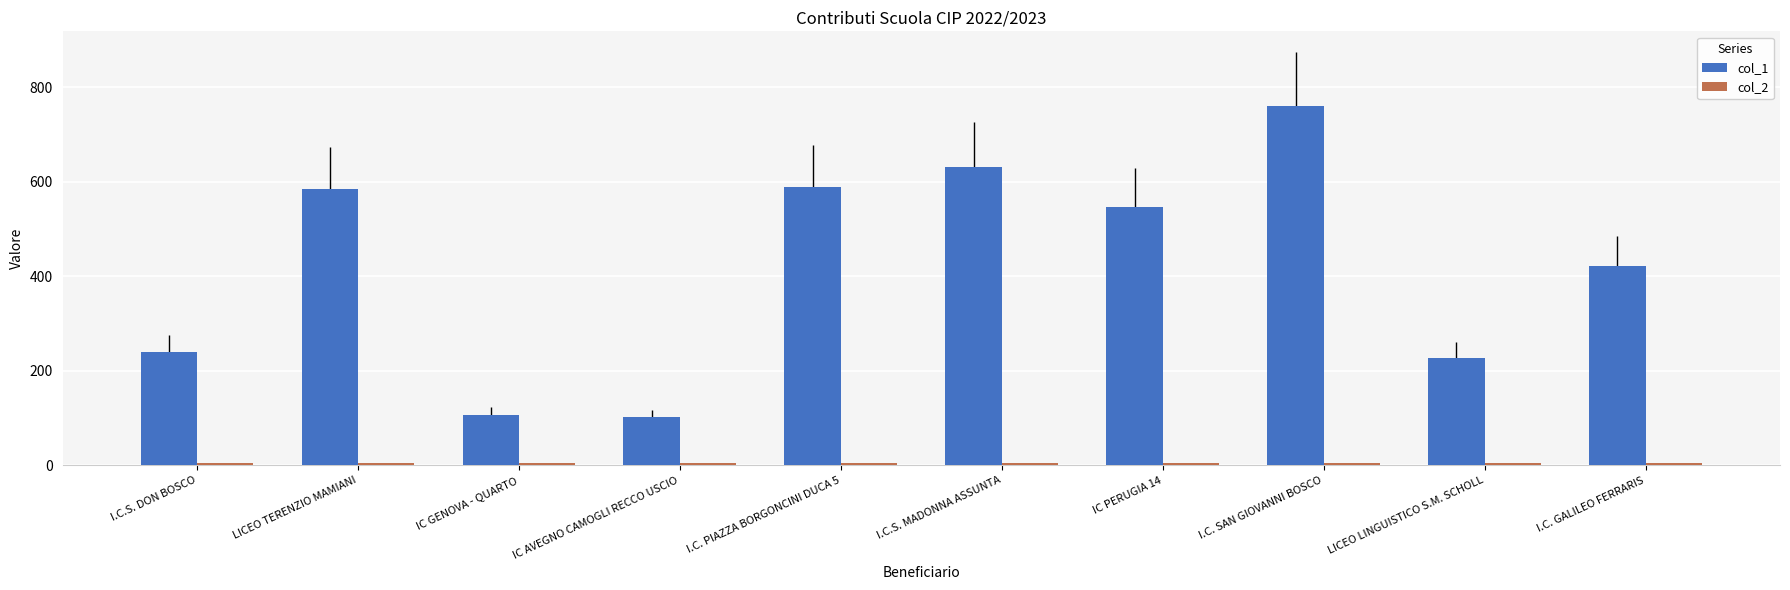

Which series has the largest range (max minus min)?

col_1